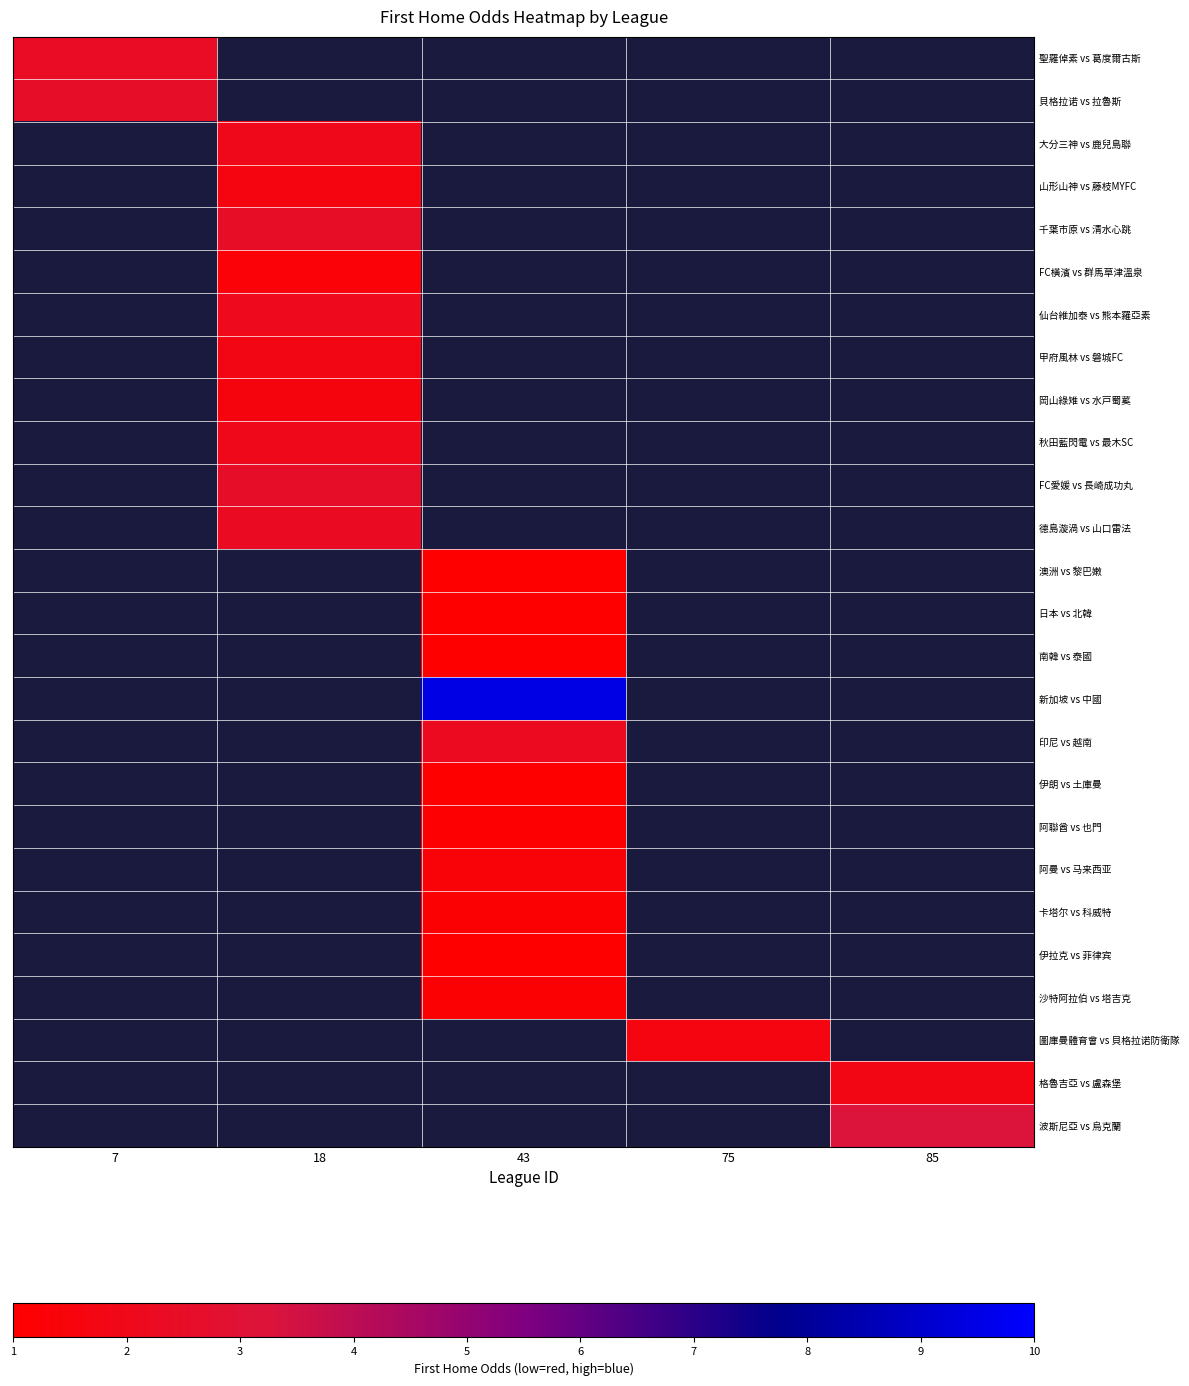

At how many categories does at least one series exceed 4?

1